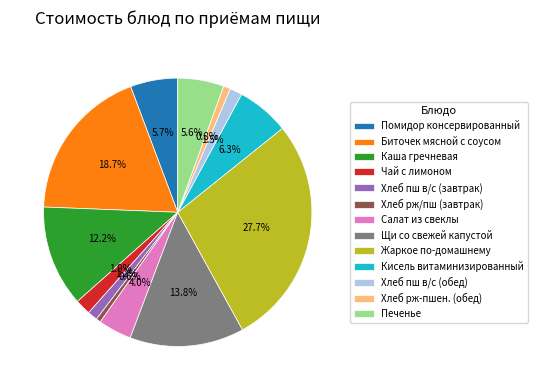

Is Жаркое по-домашнему the majority of the pie?

No